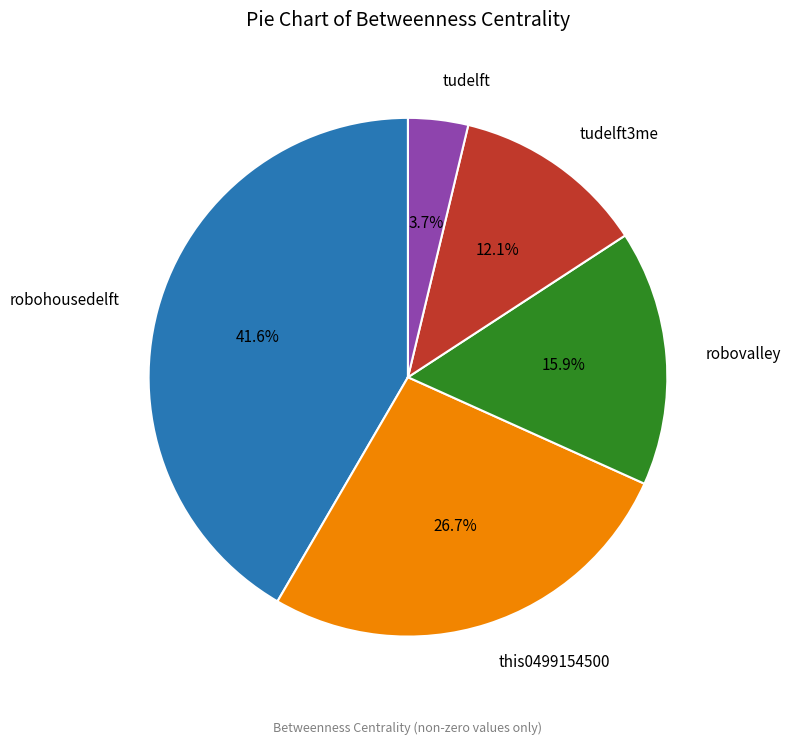

To the nearest percent, what percentage of the pie is this0499154500?

27%